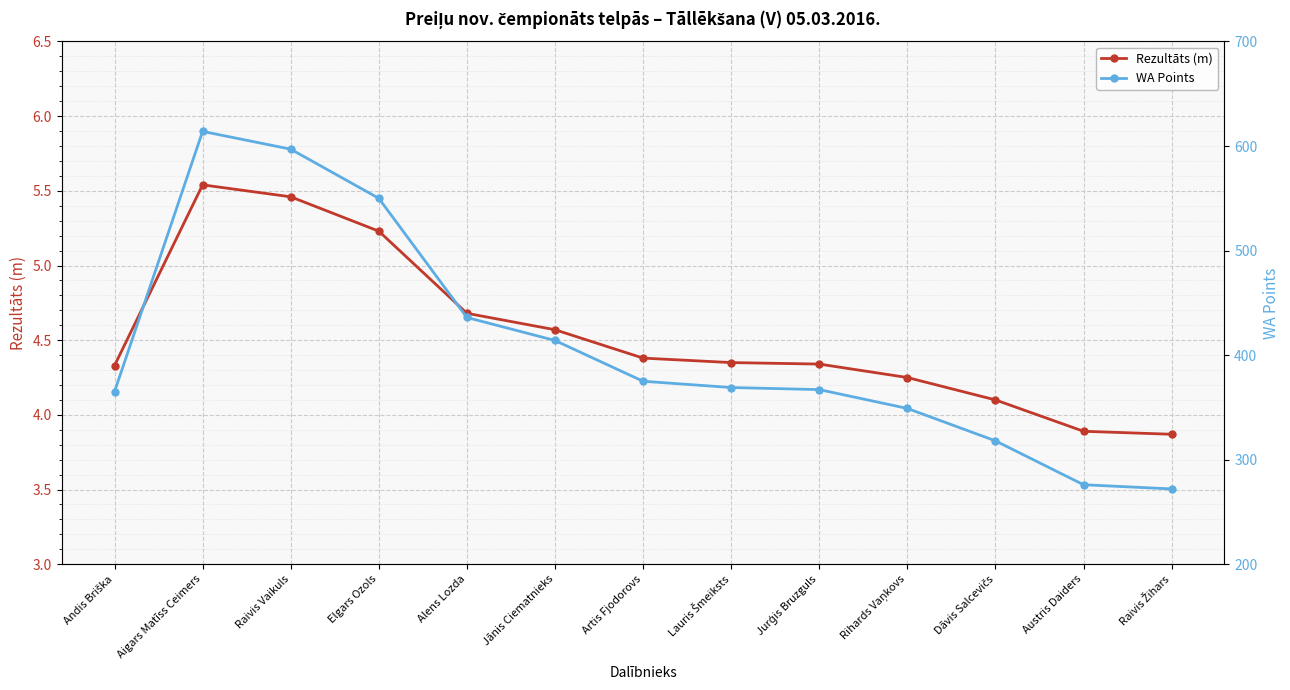

What is the greatest value displayed?

614.0